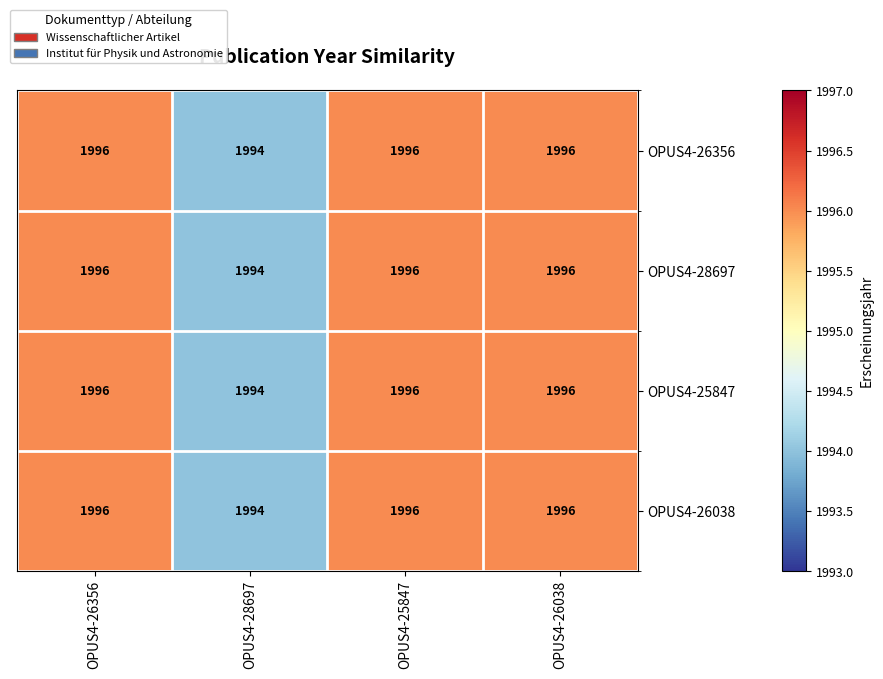

What is the total value across all series at OPUS4-25847?

7984